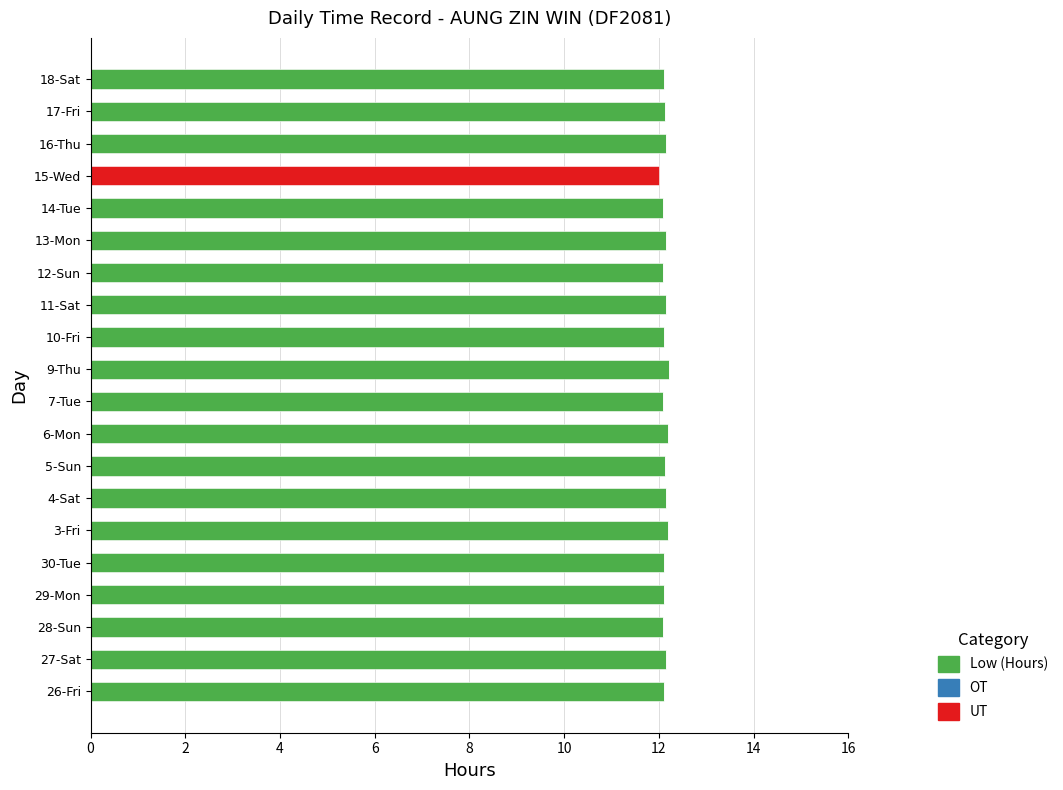

Is it true that Low (Hours) equals 18.2 at 30-Tue?

False